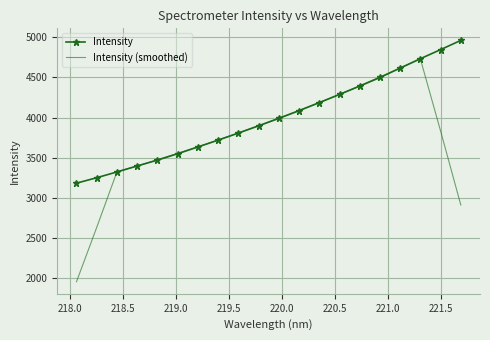

What is the sum of all Intensity values?

79810.1